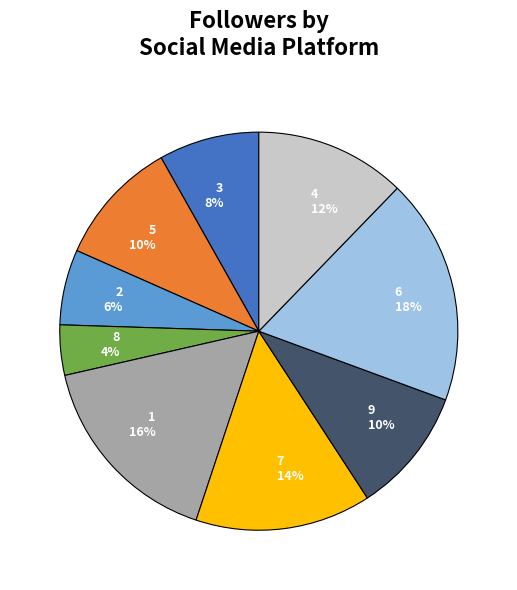

What is the largest slice in the pie chart?

6